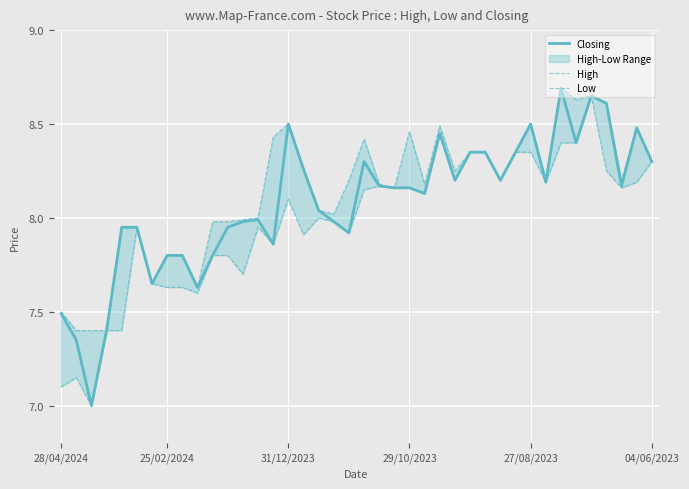

Reading left to right, what are all the values shown in this chart?

Closing: 7.5	7.3	7.0	7.4	8.0	8.0	7.7	7.8	7.8	7.6	7.8	8.0	8.0	8.0	7.9	8.5	8.3	8.0	8.0	7.9	8.3	8.2	8.2	8.2	8.1	8.4	8.2	8.3	8.3	8.2	8.3	8.5	8.2	8.7	8.4	8.7	8.6	8.2	8.5	8.3
High: 7.5	7.4	7.4	7.4	8.0	8.0	7.7	7.8	7.8	7.6	8.0	8.0	8.0	8.0	8.4	8.5	8.3	8.0	8.0	8.2	8.4	8.2	8.2	8.5	8.2	8.5	8.2	8.3	8.3	8.2	8.3	8.5	8.2	8.7	8.6	8.7	8.6	8.2	8.5	8.3
Low: 7.1	7.2	7.0	7.4	7.4	8.0	7.7	7.6	7.6	7.6	7.8	7.8	7.7	8.0	7.9	8.1	7.9	8.0	8.0	7.9	8.2	8.2	8.2	8.2	8.1	8.4	8.2	8.3	8.3	8.2	8.3	8.3	8.2	8.4	8.4	8.7	8.2	8.2	8.2	8.3